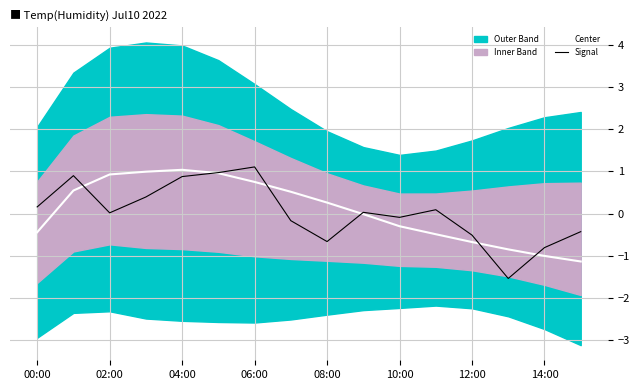

What is the difference between the maximum and second lowest values in the Signal series?

1.9